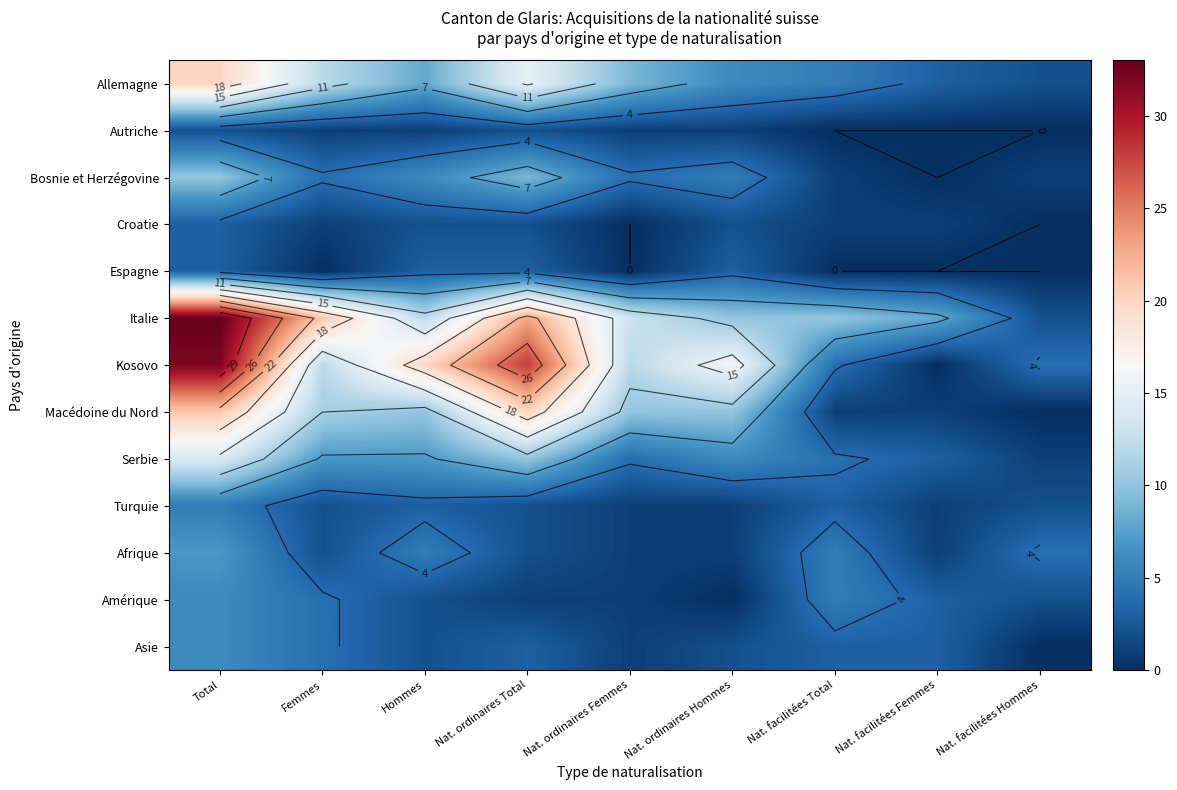

The Croatie series shows 1 at Nat. facilitées Femmes. True or false?

True